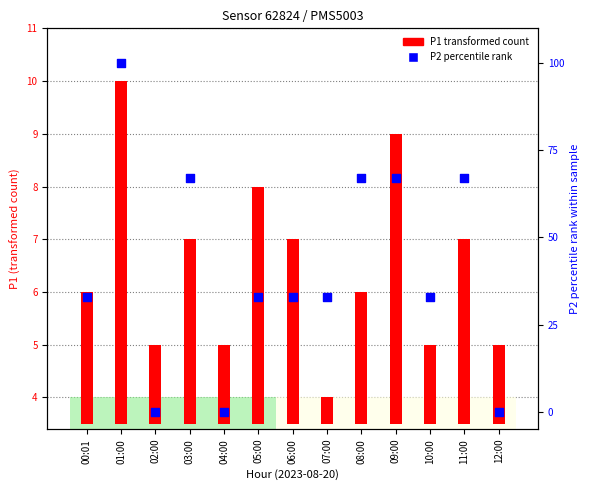

Which series reaches the minimum Y coordinate?

P2 percentile rank